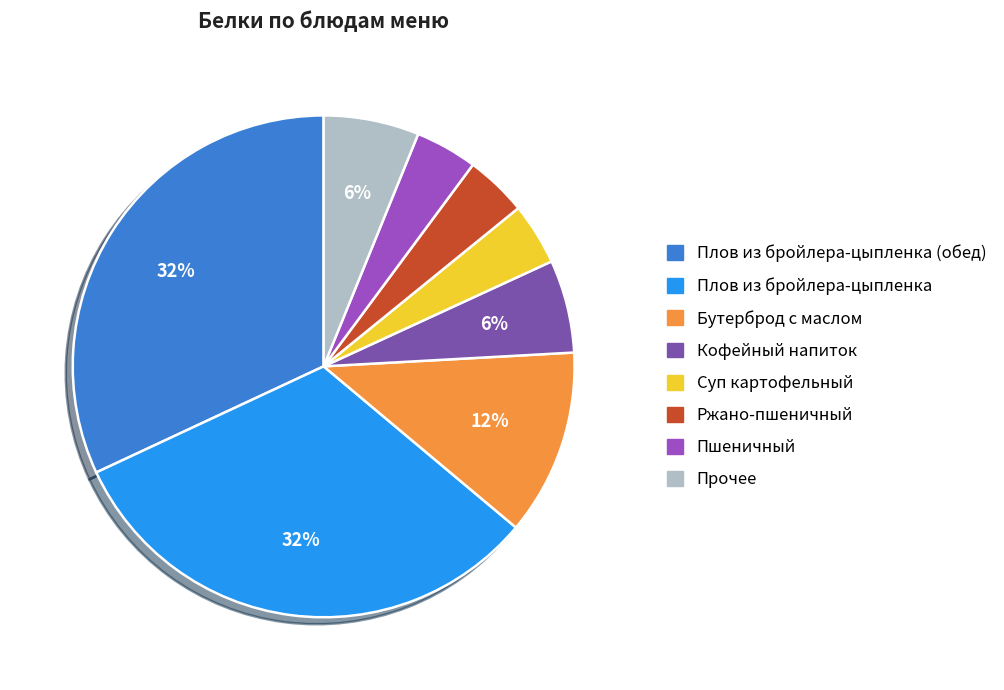

How many segments does this pie chart have?

8